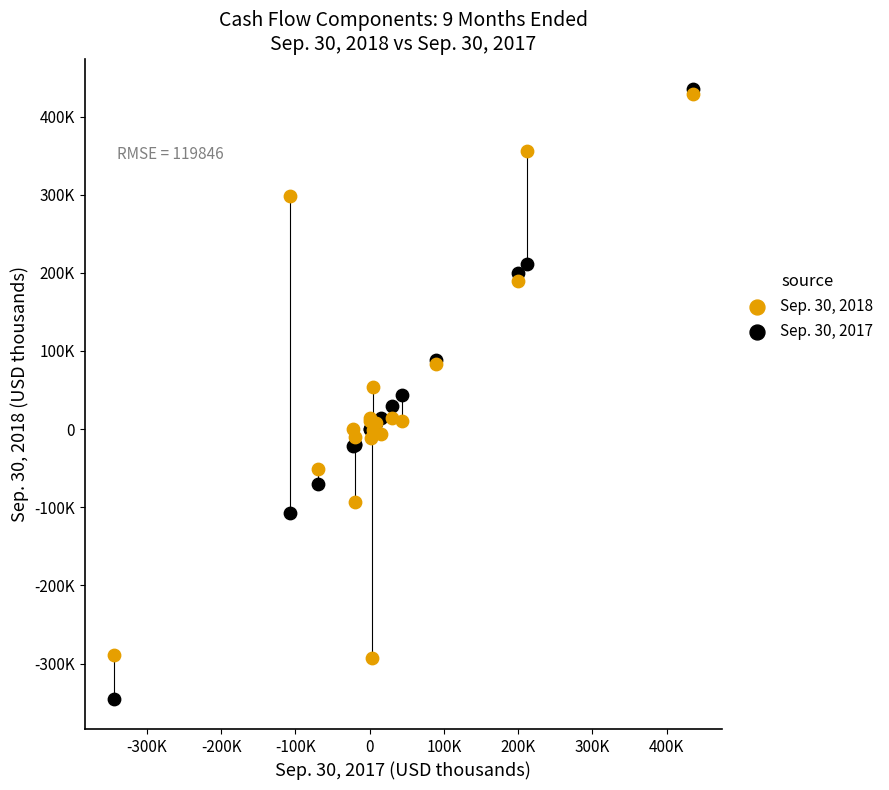

Which series reaches the minimum Y coordinate?

Sep. 30, 2017